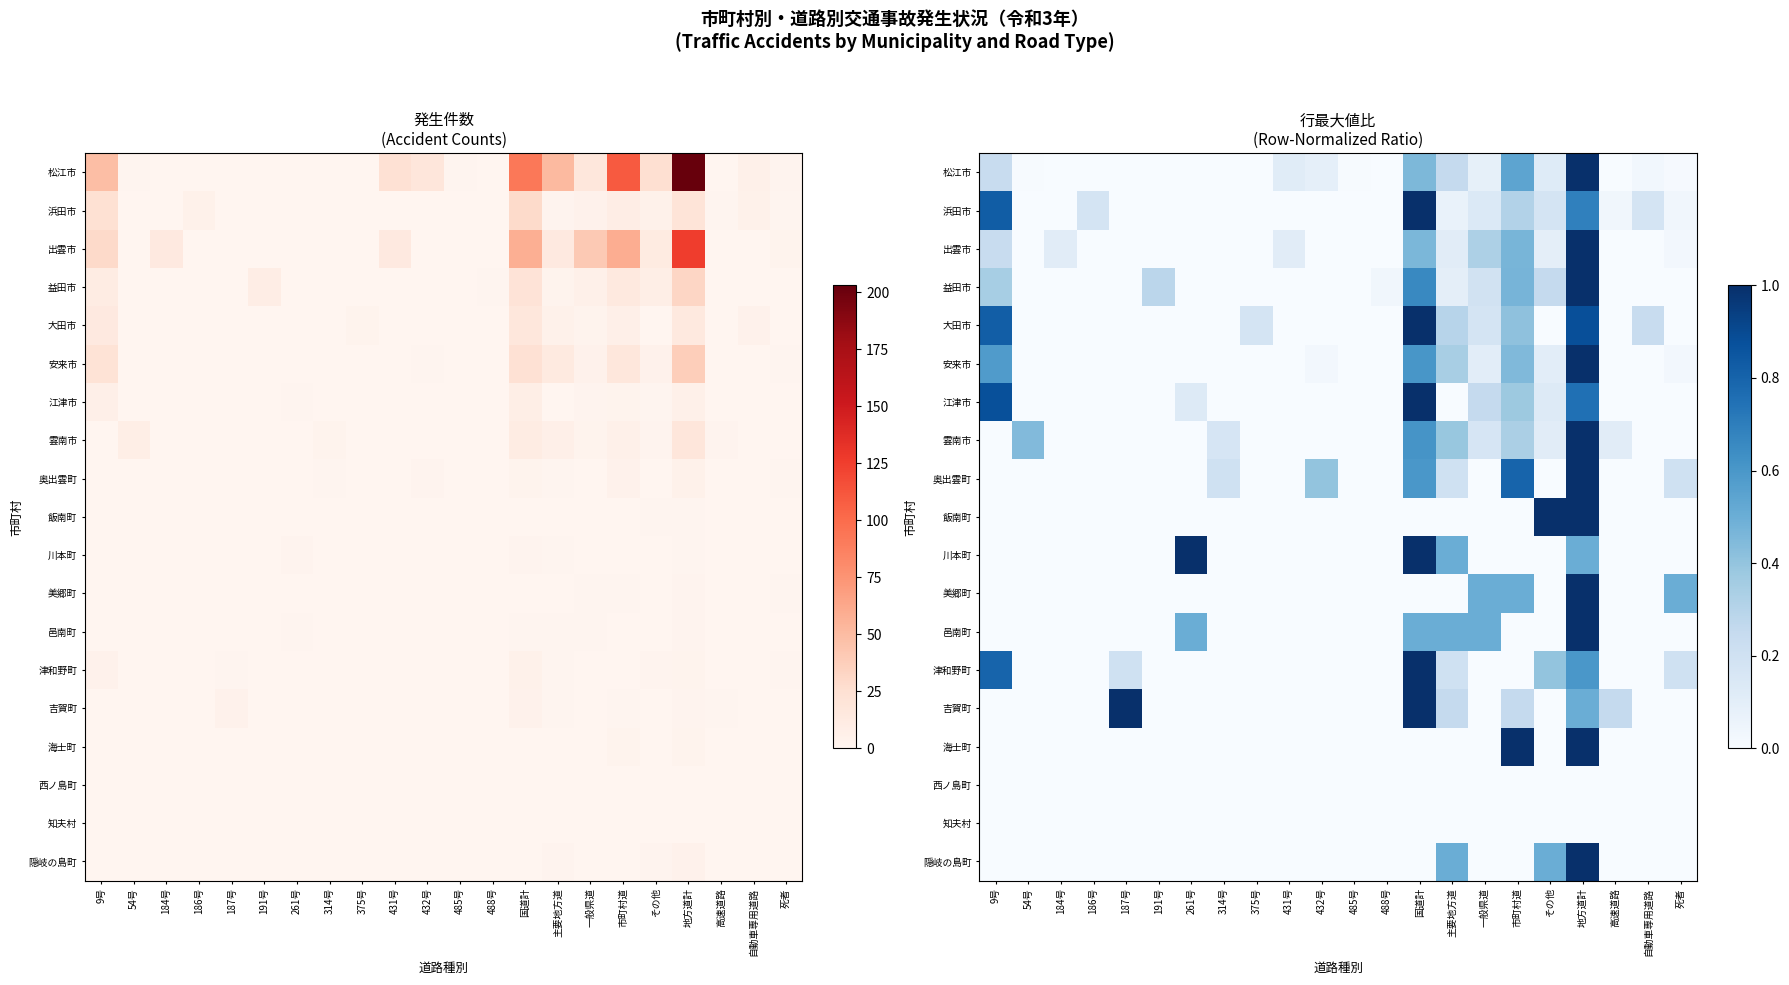

What is the spread (max minus min) of values at 261号?

1.0